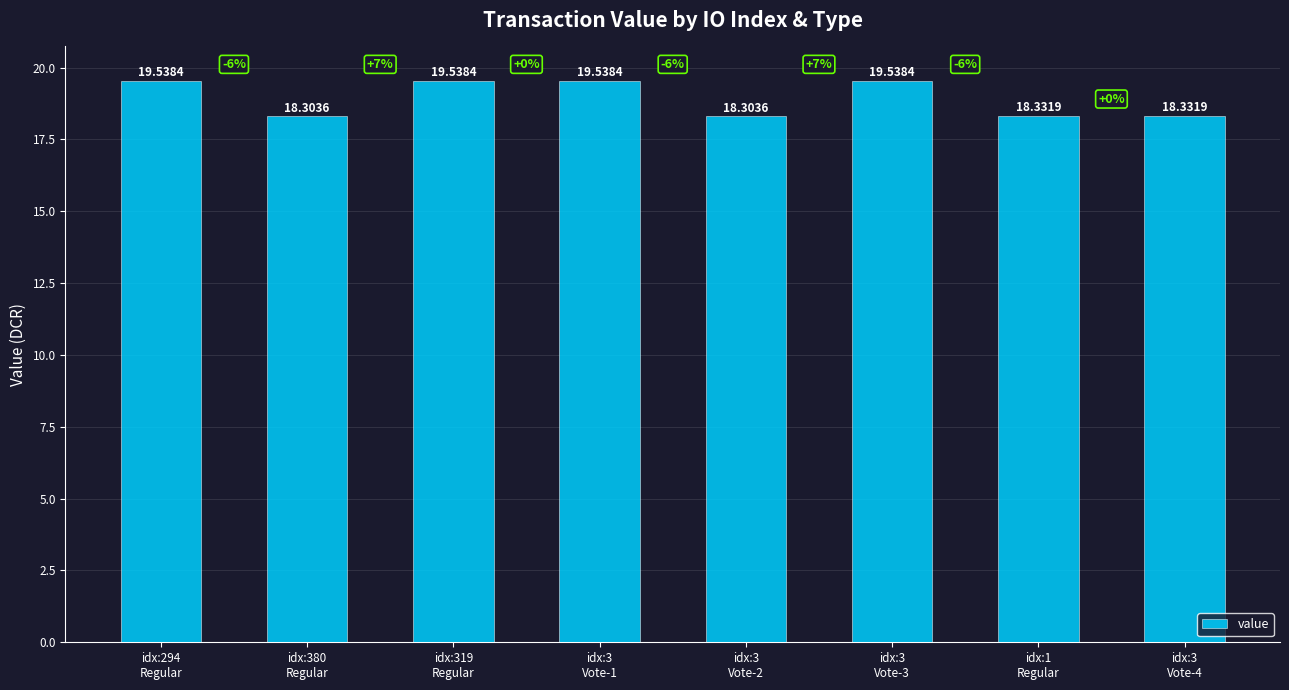

The chart shows a value of 29.0 at idx:1
Regular. True or false?

False